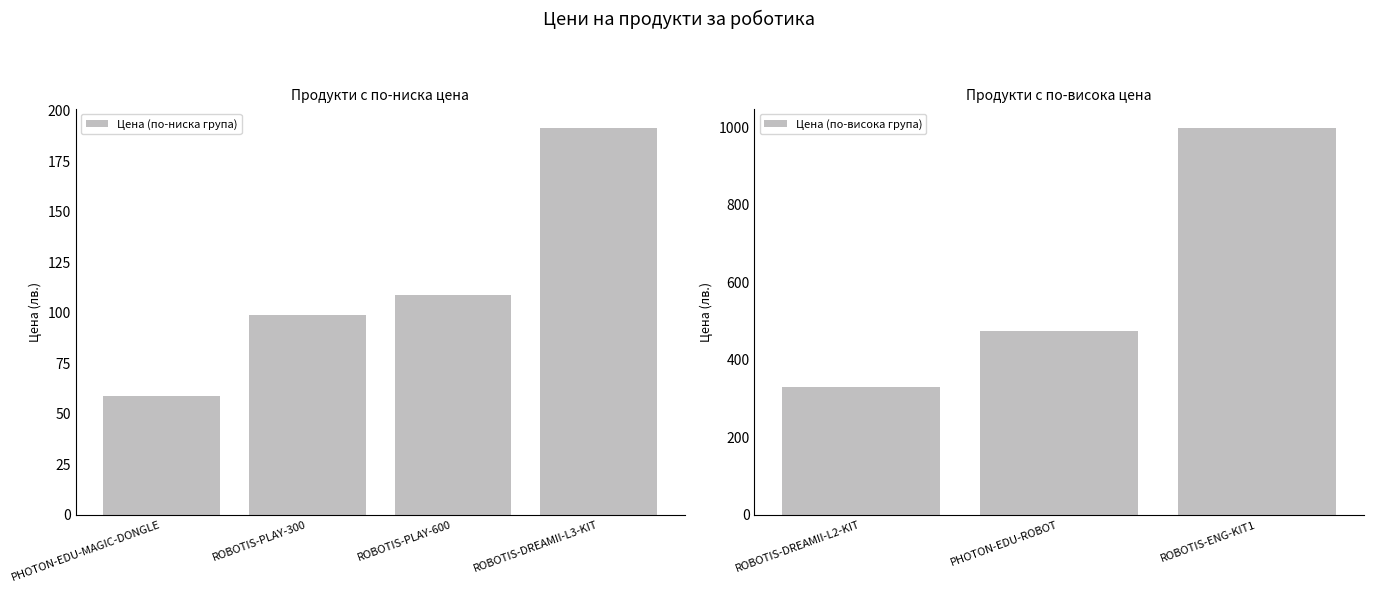

True or false: the data shows 149.1 at ROBOTIS-DREAMII-L2-KIT.

False